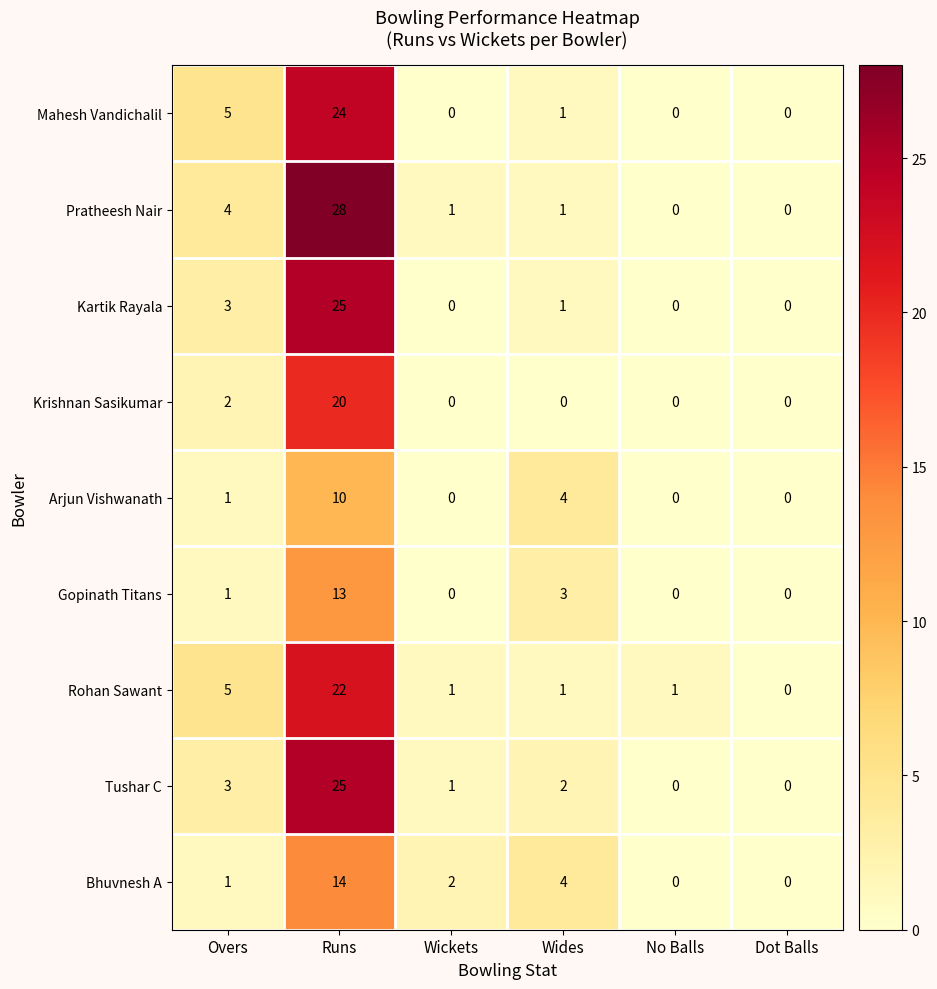

The value of Bhuvnesh A at Runs is 20. True or false?

False